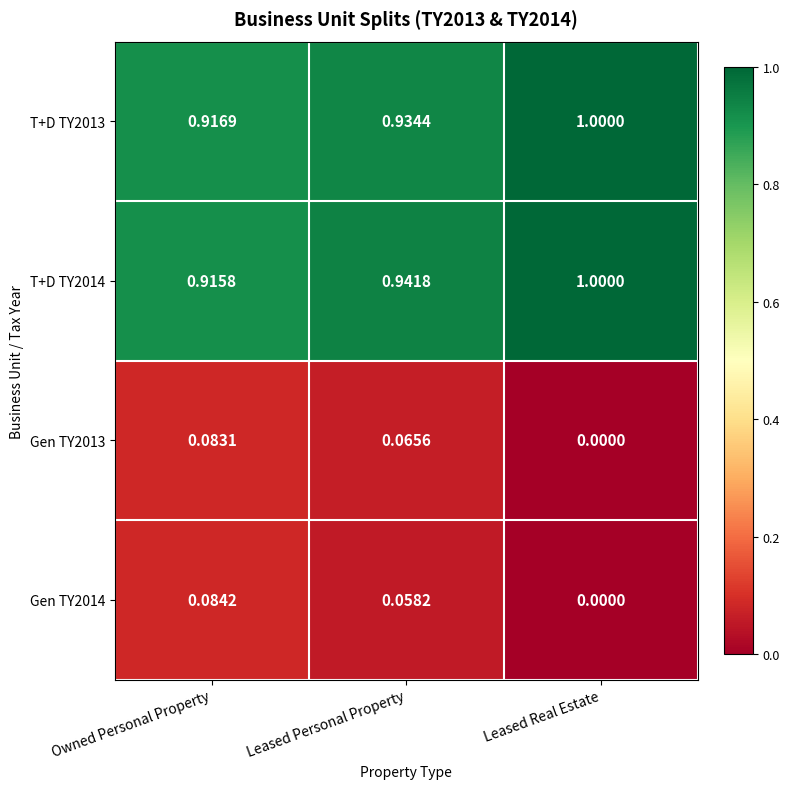

Where is Gen TY2014 nearest to the value 0?

Leased Real Estate